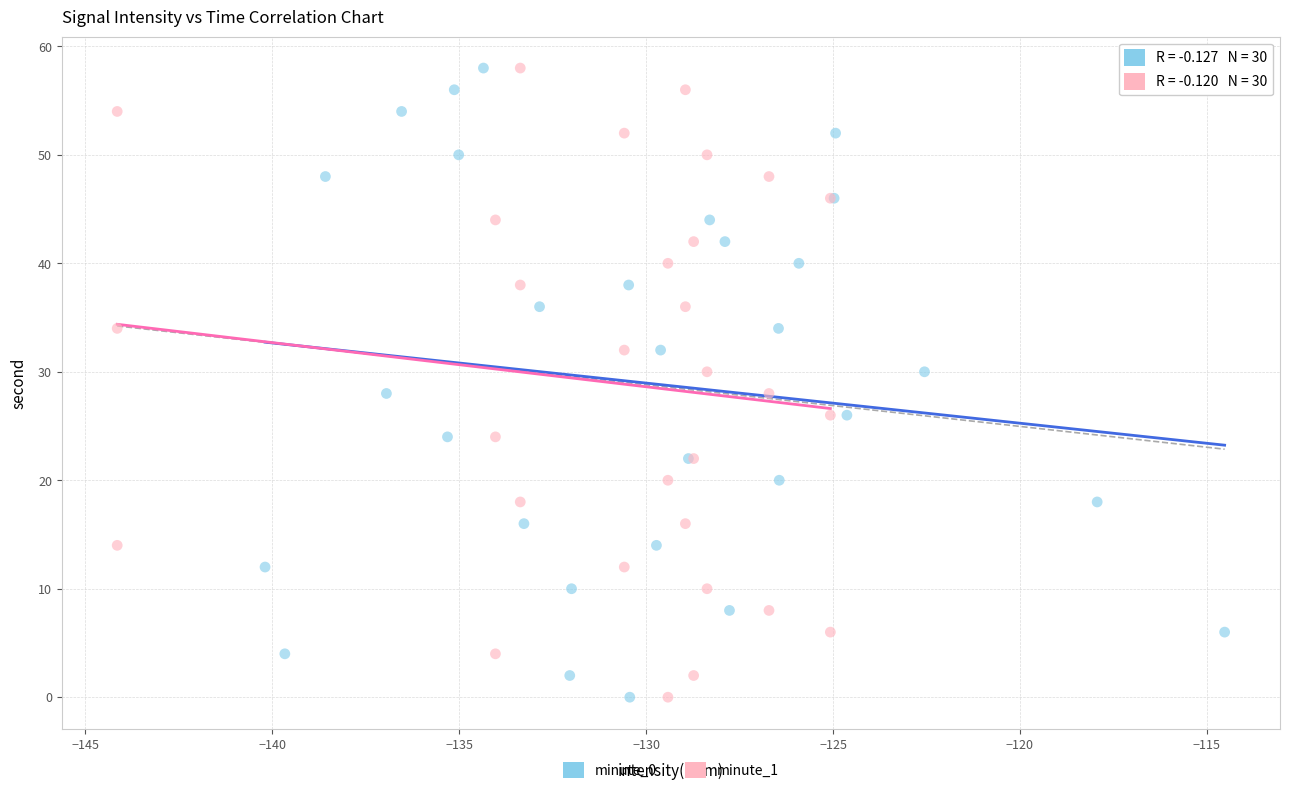

What are all the series names shown in the legend?

minute_0, minute_1